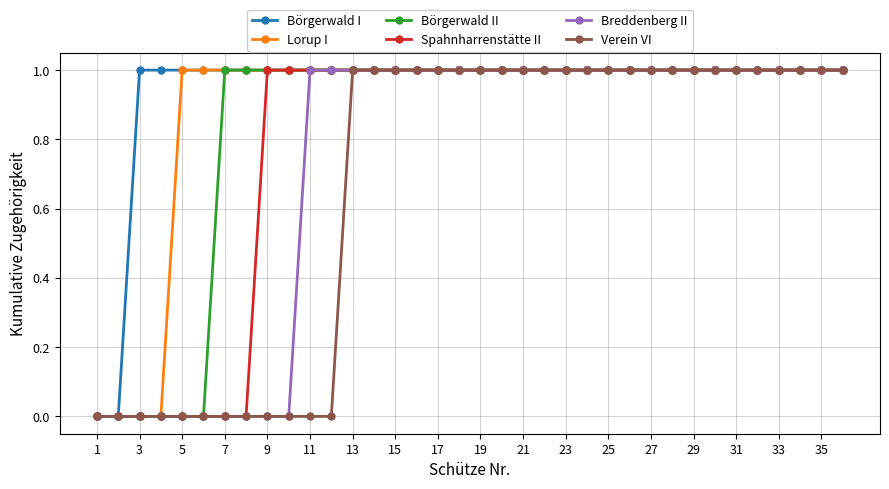

What is the difference between the maximum and second lowest values in the Verein VI series?

1